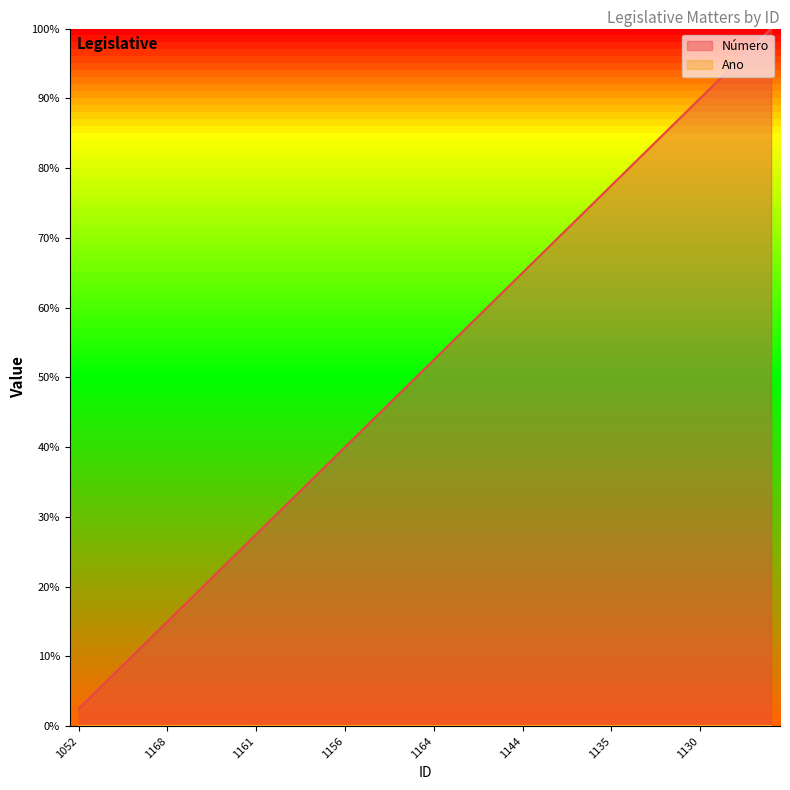

What position from the right is 1171?

38